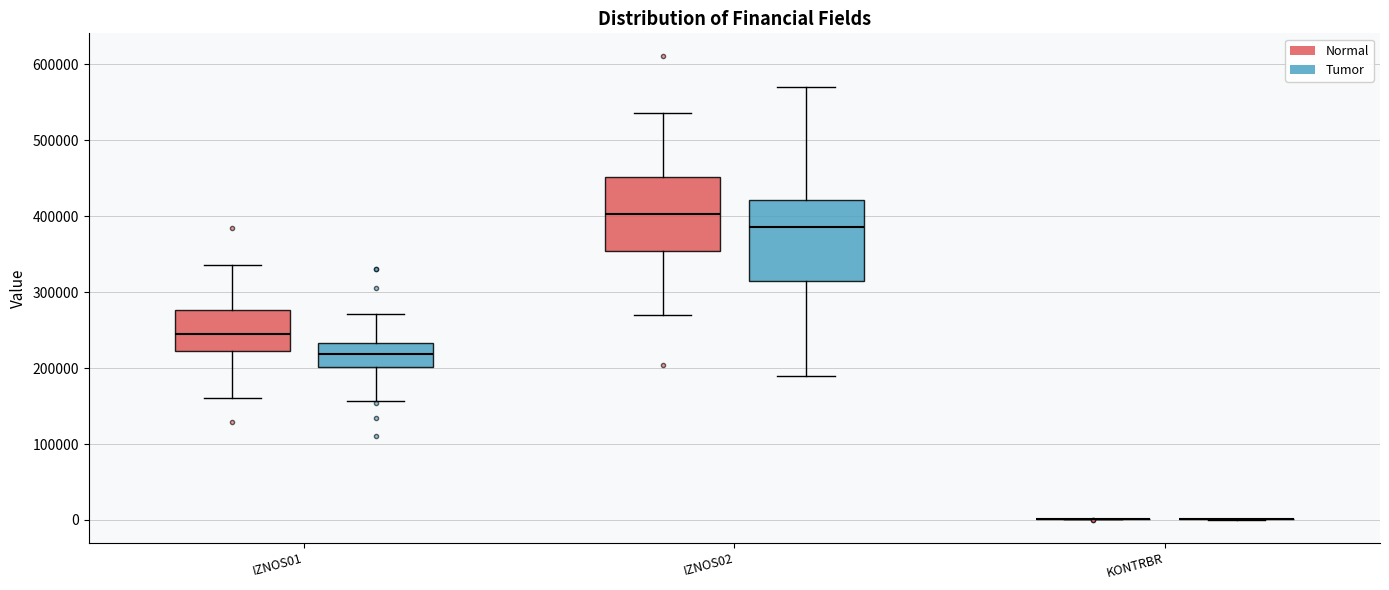

Reading left to right, read every box against the y-axis: the position of its median line, the range the box covers, and the ends of its whiskers. The values are not printed on the chart, so give them approximately, as read against the axis.

IZNOS01 (Normal): median 250000, box 220000 to 280000, whiskers 160000 to 340000
IZNOS01 (Tumor): median 220000, box 200000 to 230000, whiskers 160000 to 270000
IZNOS02 (Normal): median 400000, box 350000 to 450000, whiskers 270000 to 540000
IZNOS02 (Tumor): median 390000, box 310000 to 420000, whiskers 190000 to 570000
KONTRBR (Normal): box collapsed to a line at 0, whiskers 0 to 0
KONTRBR (Tumor): box collapsed to a line at 0, whiskers 0 to 0